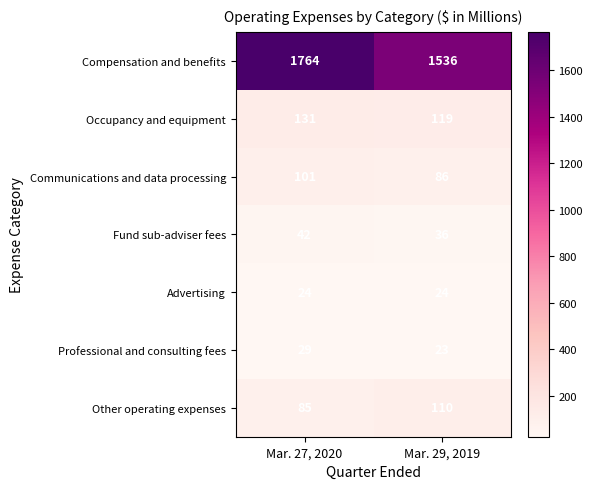

What is the total value across all series at Mar. 29, 2019?

1934